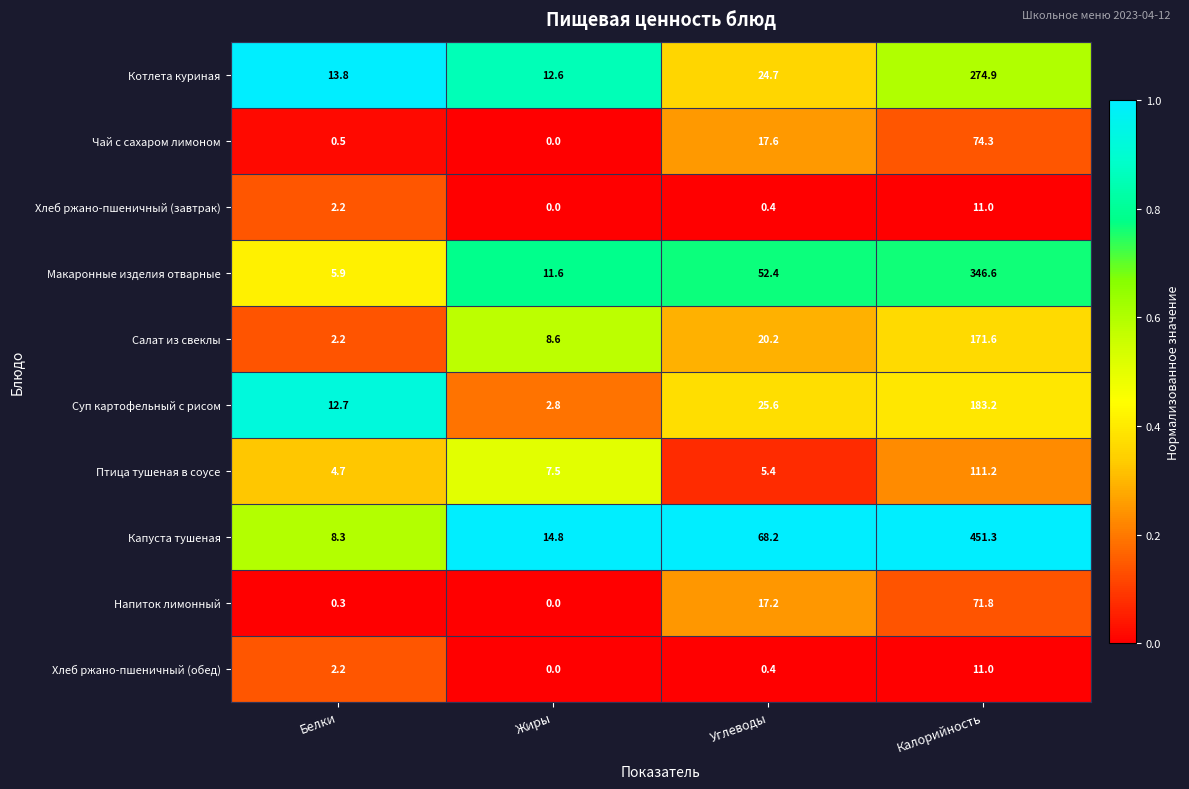

Rank the categories by Котлета куриная value from lowest to highest.

Жиры, Белки, Углеводы, Калорийность